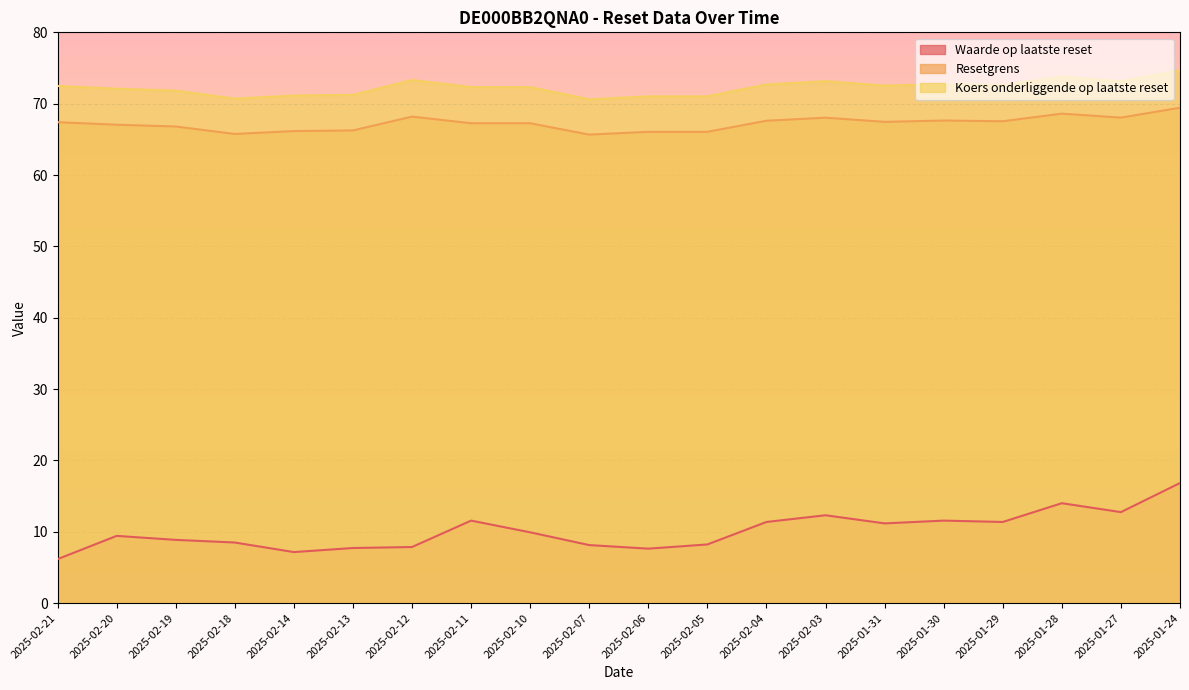

What is the total value across all series at 2025-01-30?

151.9